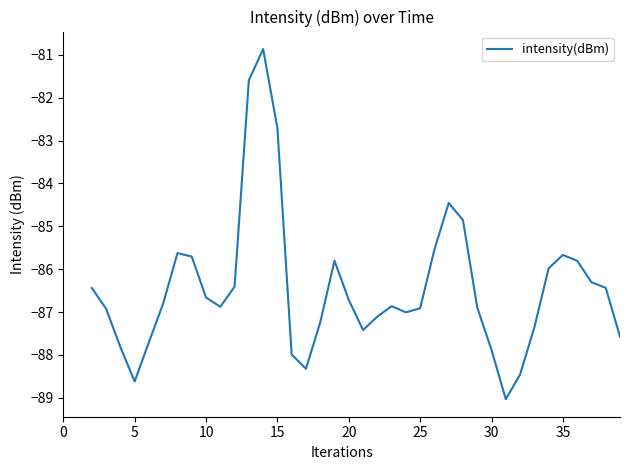

What is the greatest value displayed?

-80.9